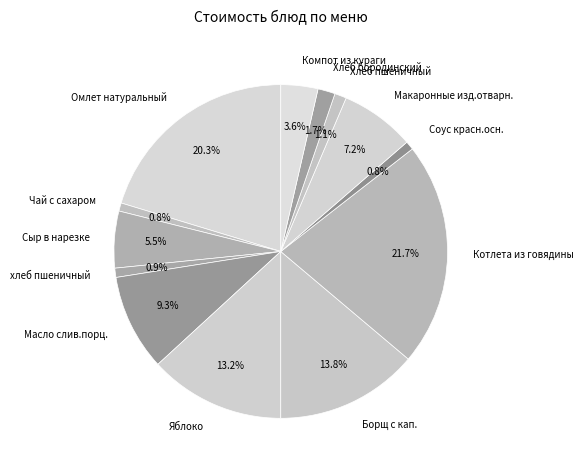

To the nearest percent, what is the average slice percentage?

8%